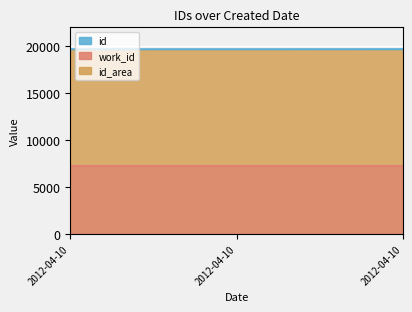

Does the chart display data point markers on the line(s)?

No